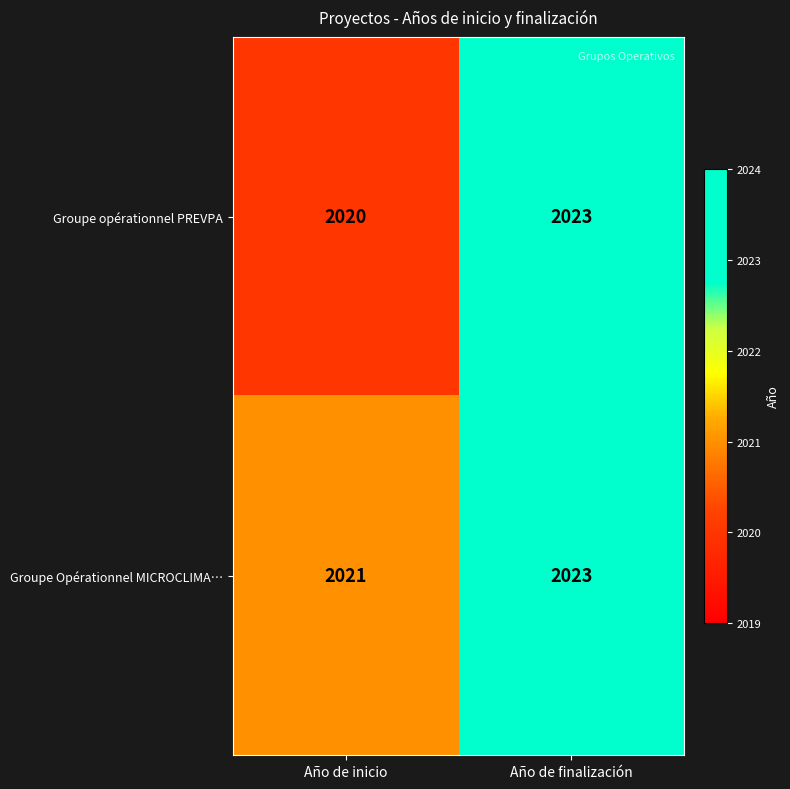

What is the approximate value of Groupe opérationnel PREVPA at Año de finalización?

2023